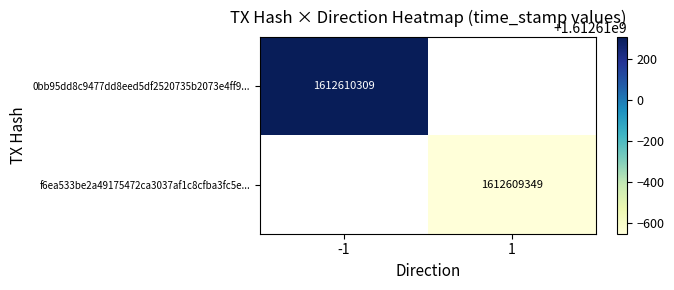

At 0, list the series in order from smallest to largest.

0bb95dd8c9477dd8eed5df2520735b2073e4ff9, f6ea533be2a49175472ca3037af1c8cfba3fc5e